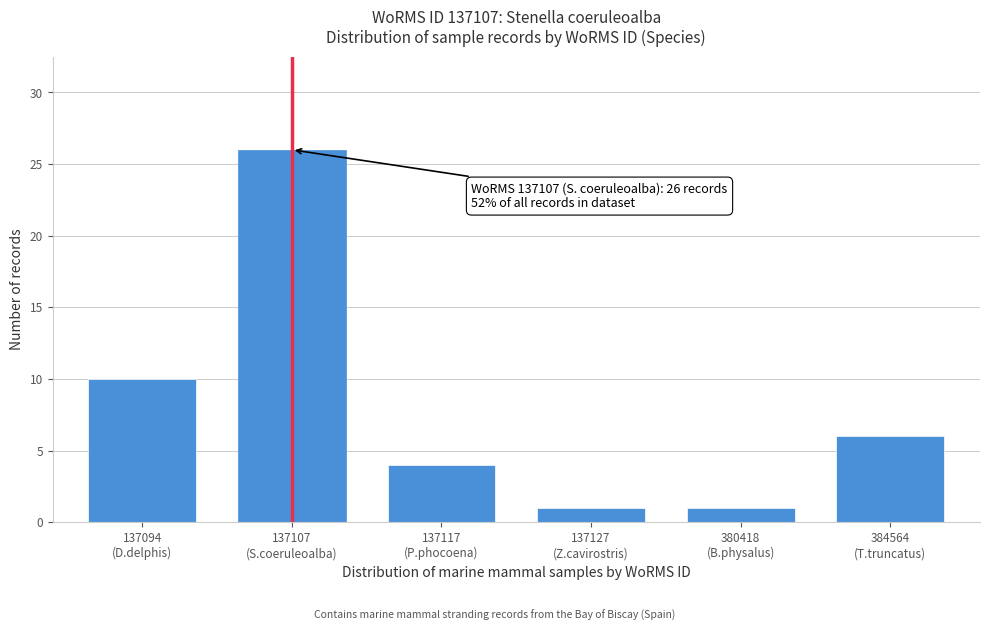

Reading left to right, what are all the values shown in this chart?

10	26	4	1	1	6